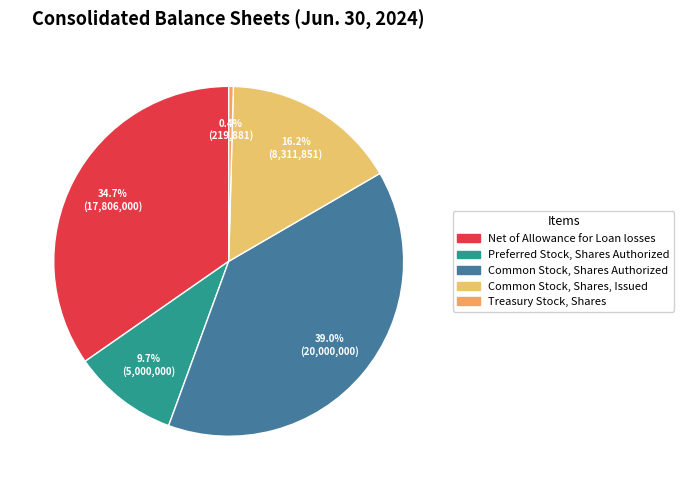

What is the smallest slice in the pie chart?

Treasury Stock, Shares